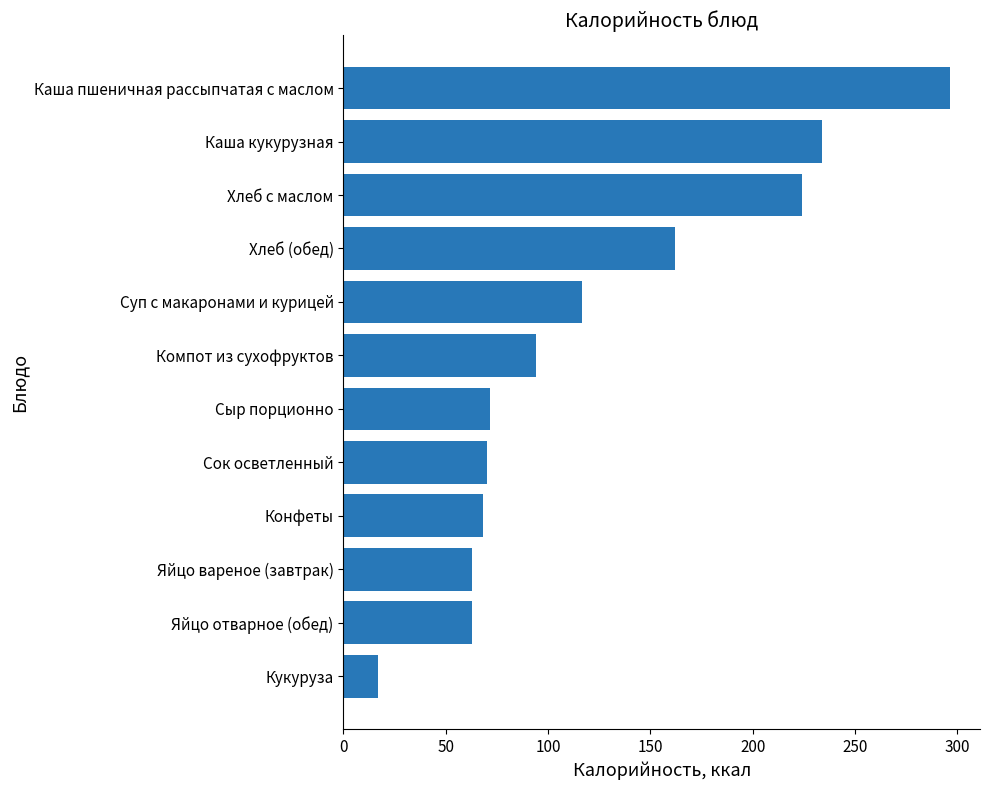

True or false: the data shows 94.2 at Компот из сухофруктов.

True